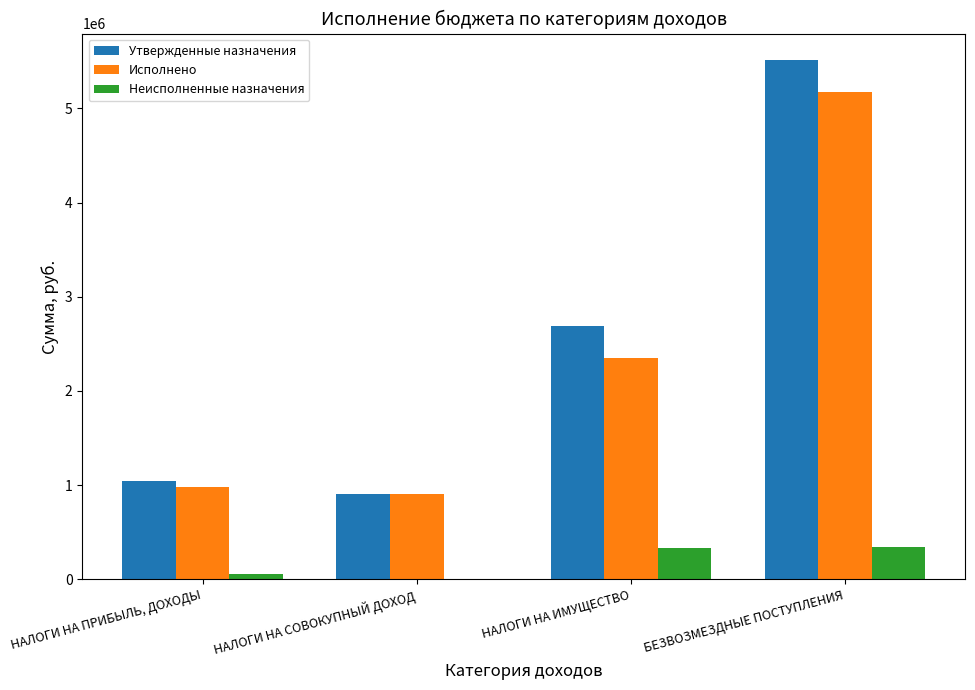

What is the sum of all Исполнено values?

9413657.2